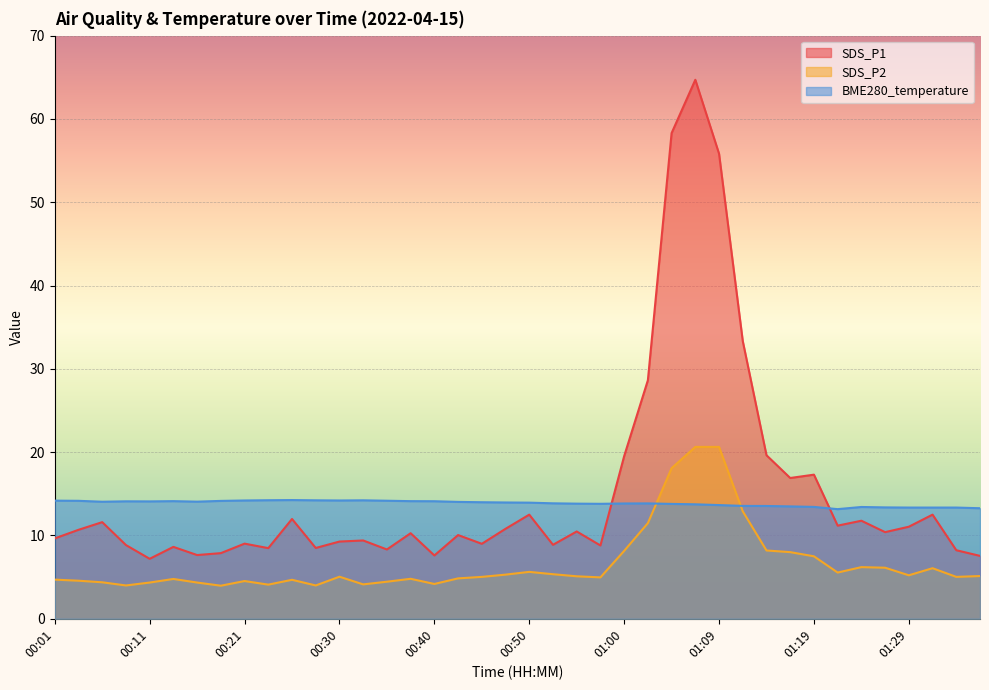

Between which two adjacent categories do SDS_P2 and BME280_temperature first intersect?

01:02 and 01:05